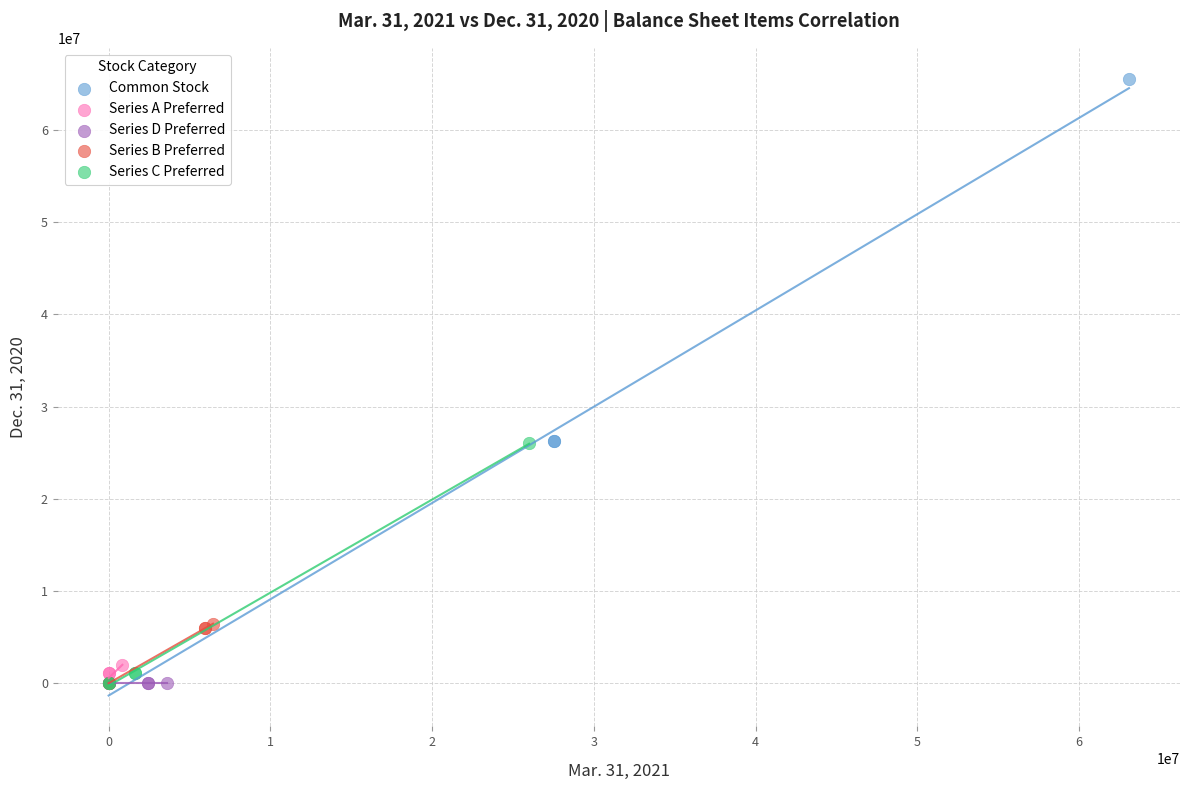

What are all the series names shown in the legend?

Common Stock, Series A Preferred, Series D Preferred, Series B Preferred, Series C Preferred